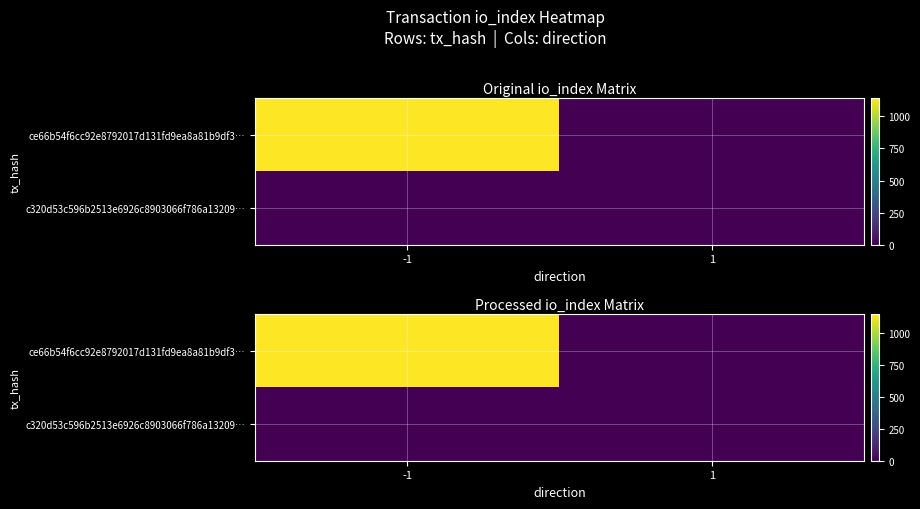

The c320d53c596b2513e6926c8903066f786a13209… series shows 0 at -1. True or false?

True